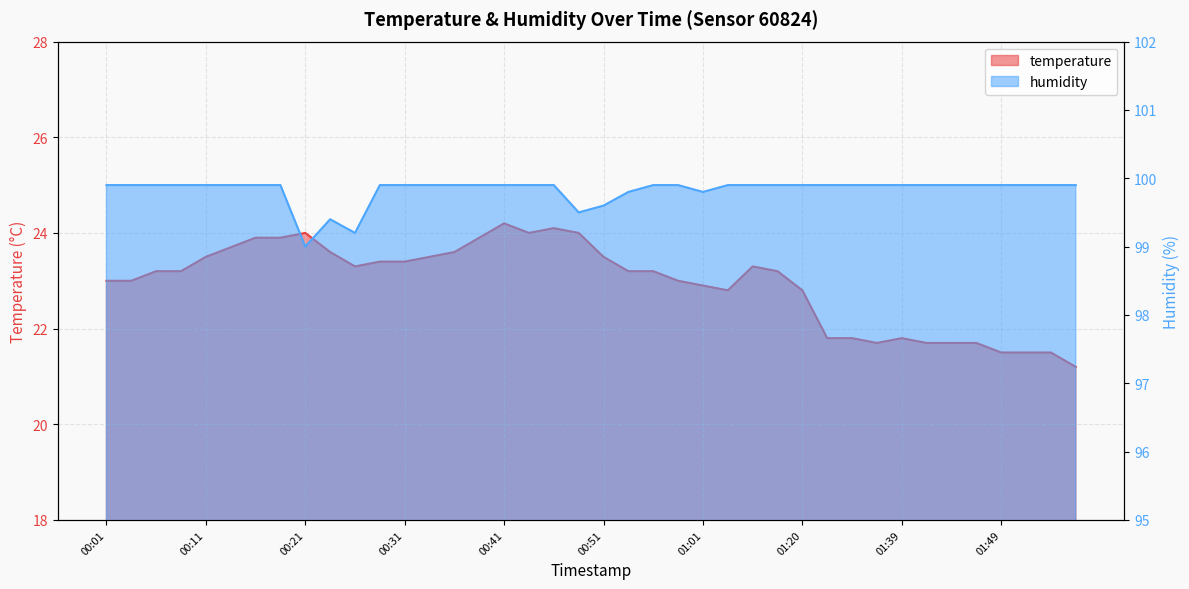

What is the difference between the highest and lowest values at 00:09?

76.7